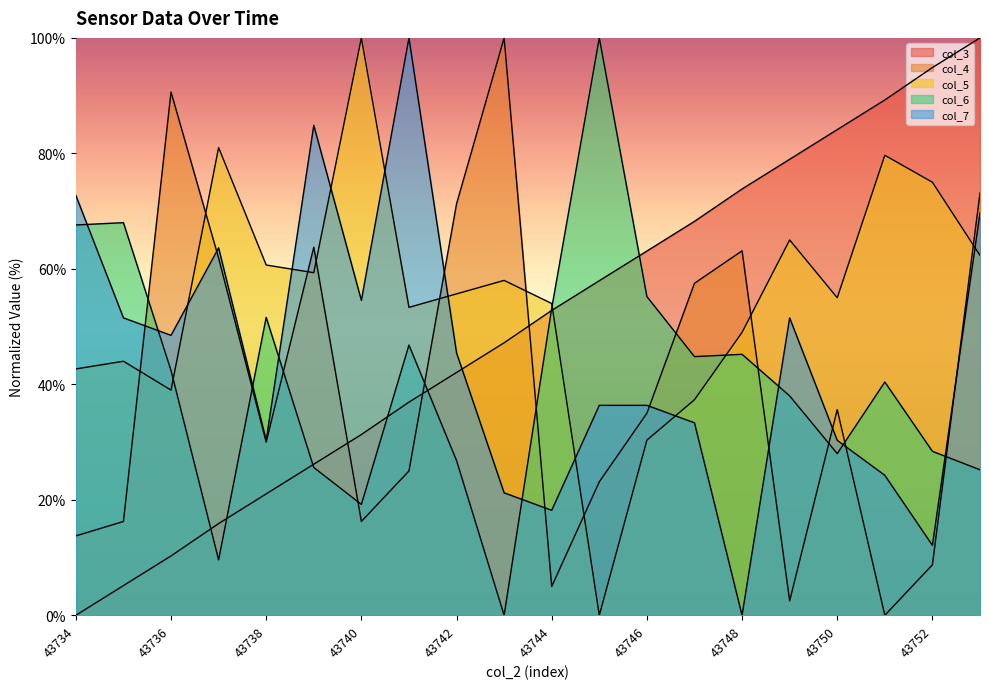

True or false: col_3 and col_5 intersect in this chart.

True